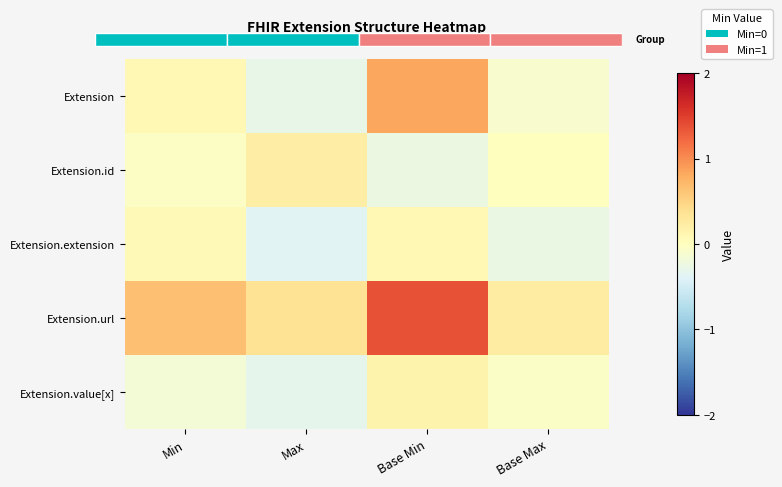

Which category has the lowest value in the Extension.id series?

Base Min